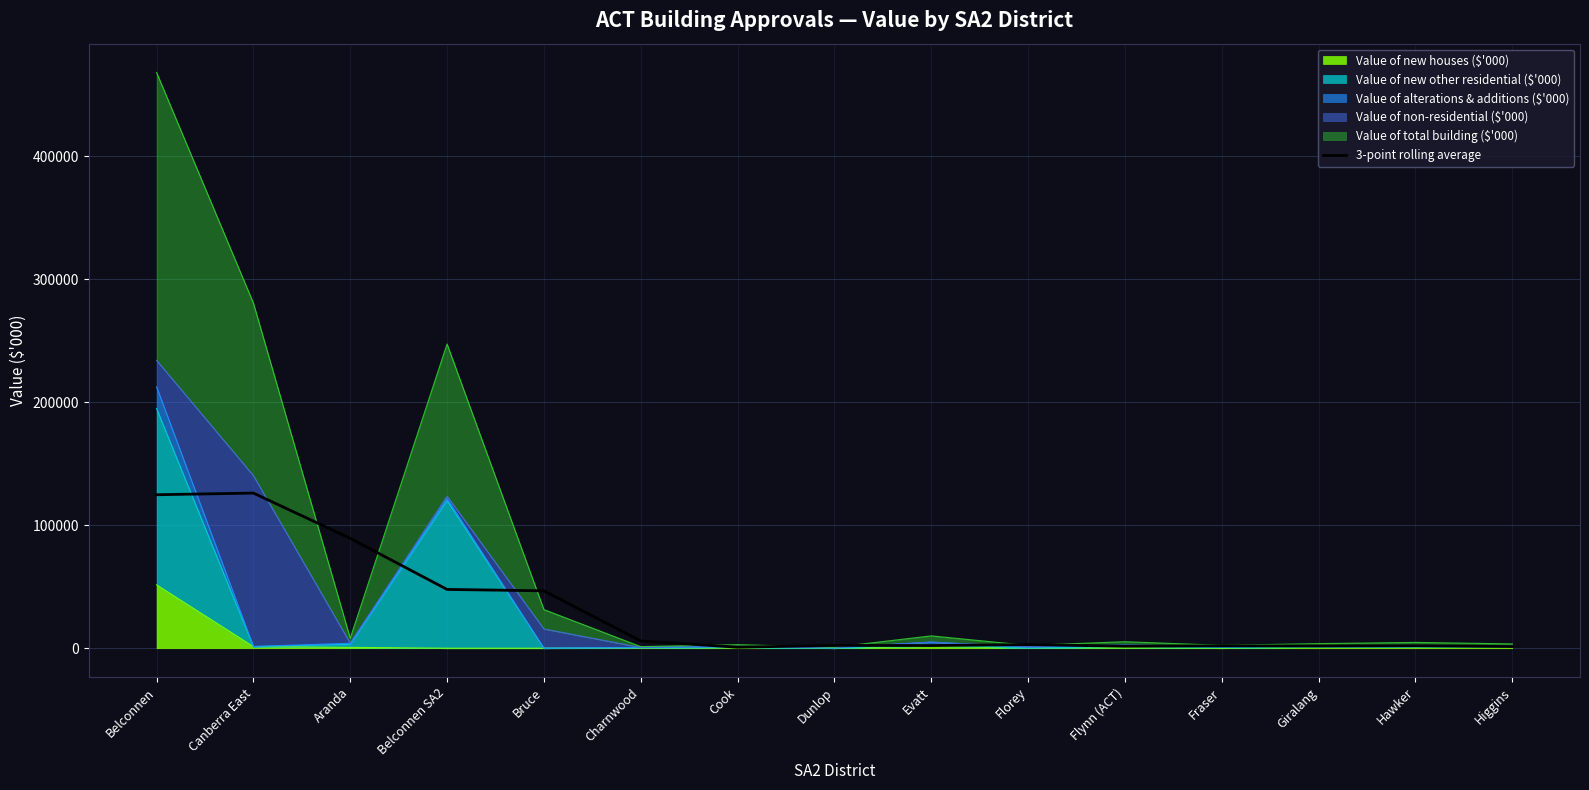

True or false: there are more than 2 points higher than both neighbors.

True